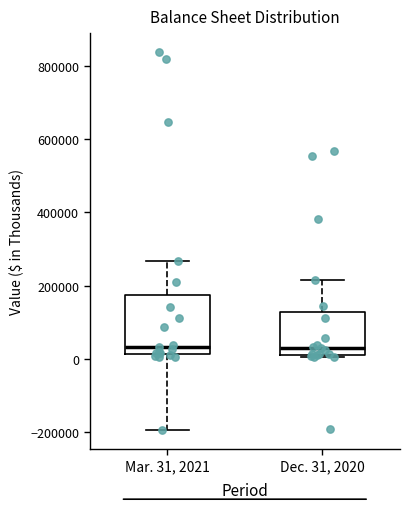

Reading left to right, transcribe this box plot: for each box, give where its median line is, the range the box spans, and where its two whiskers end, as read against the y-axis. The values are not printed on the chart, so give them approximately, as read against the axis.

Mar. 31, 2021: median 40000, box 20000 to 180000, whiskers -200000 to 260000
Dec. 31, 2020: median 40000, box 20000 to 120000, whiskers 0 to 220000